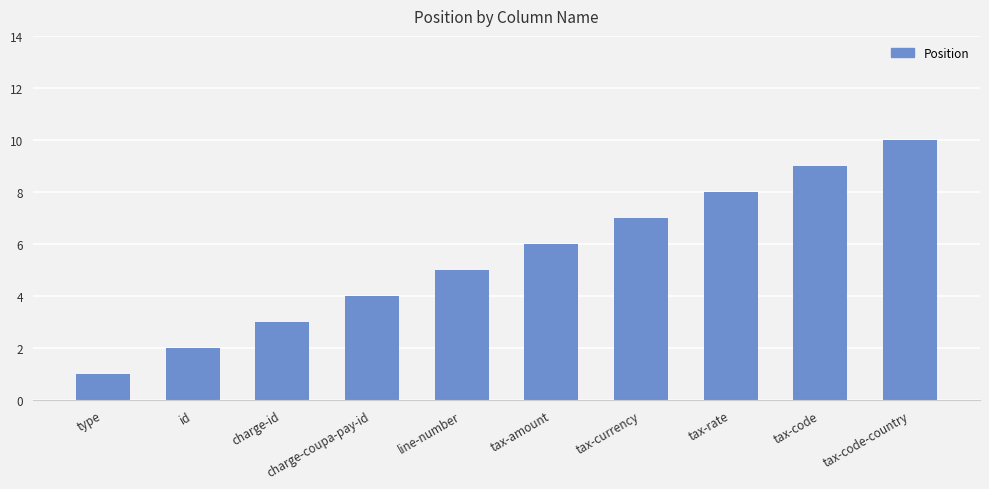

Which has a higher value, charge-coupa-pay-id or tax-amount?

tax-amount